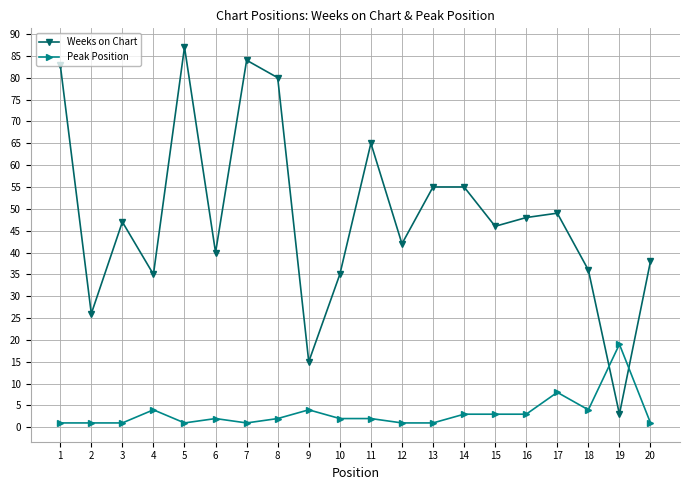

List the series in order of their peak value, highest first.

Weeks on Chart, Peak Position